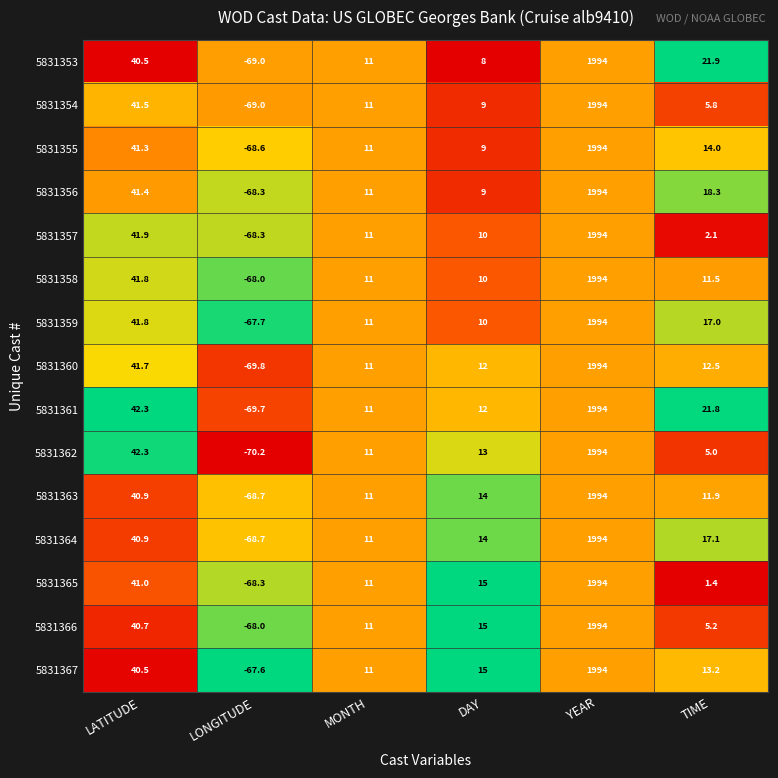

The value of 5831364 at LATITUDE is 40.9. True or false?

True